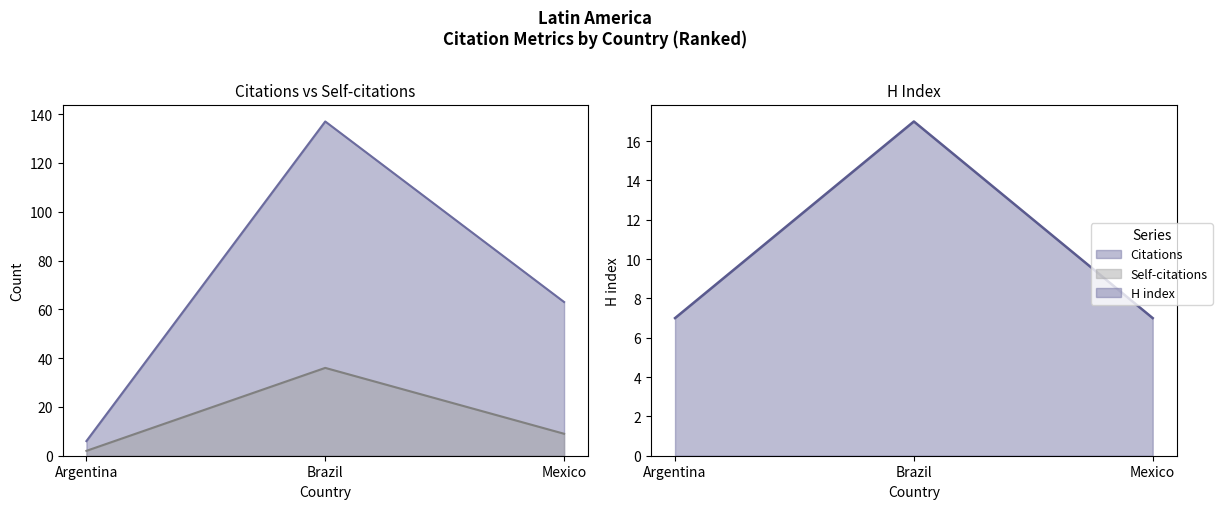

What is the sum of all Citations values?

206